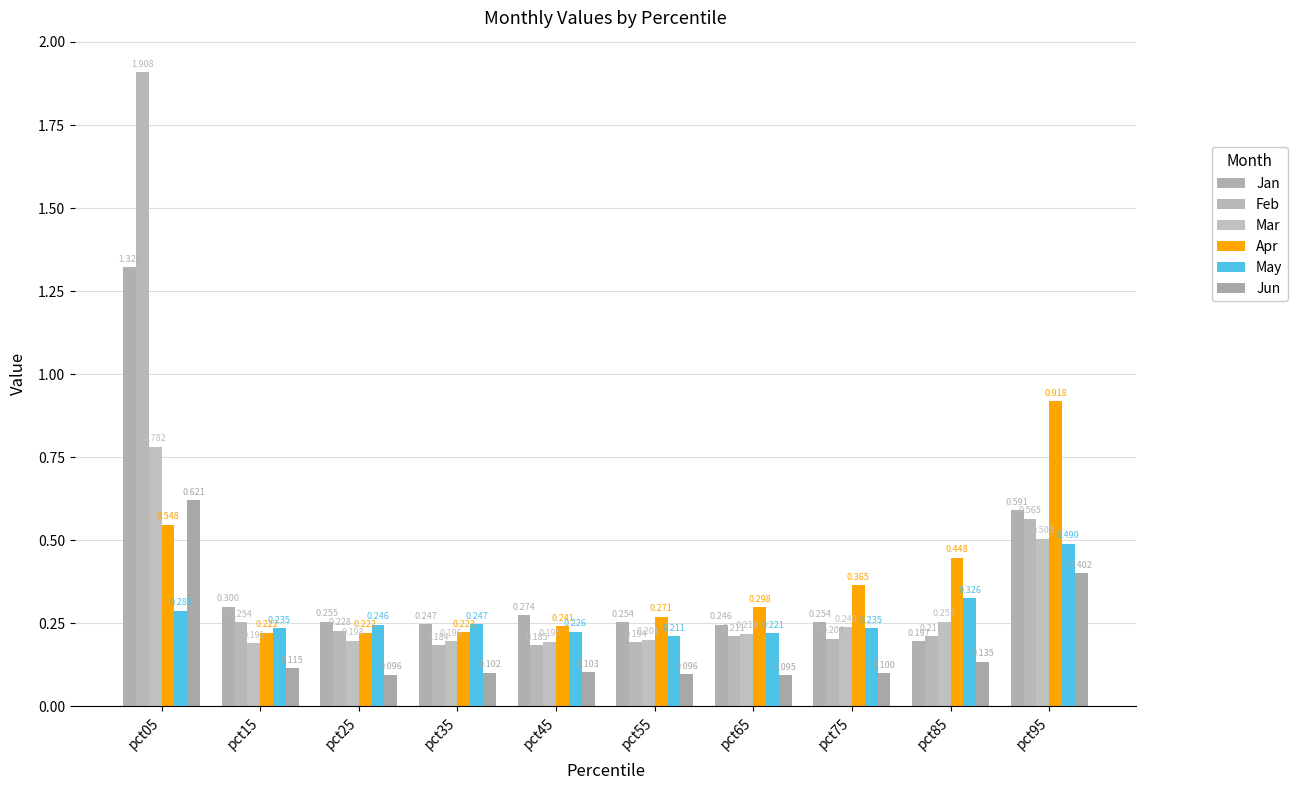

At which label is Apr closest to 0?

pct15